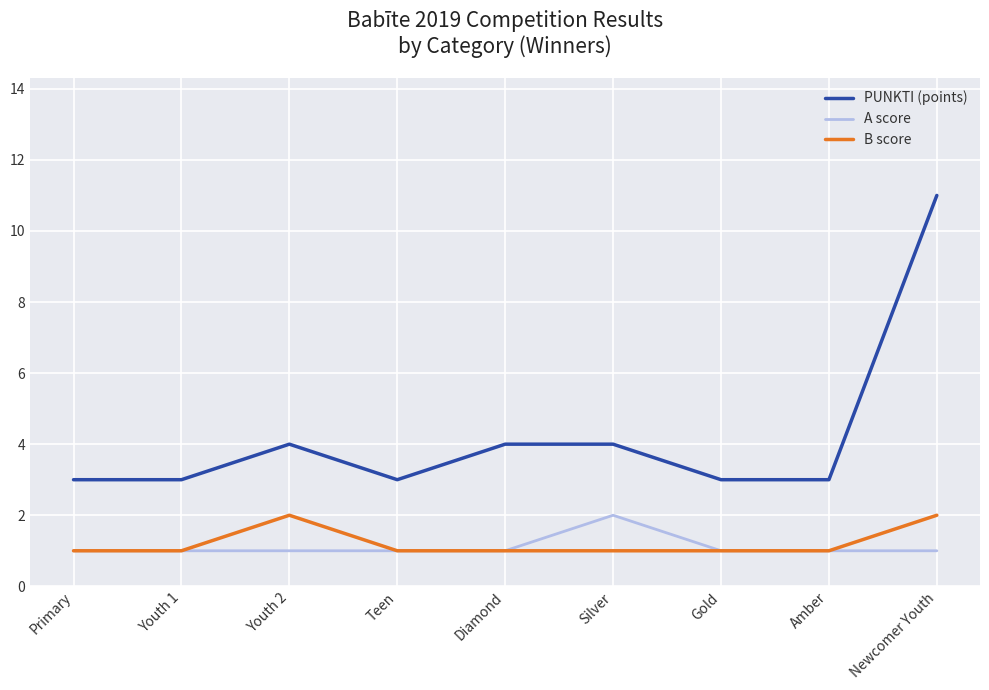

True or false: B score and PUNKTI (points) intersect in this chart.

False